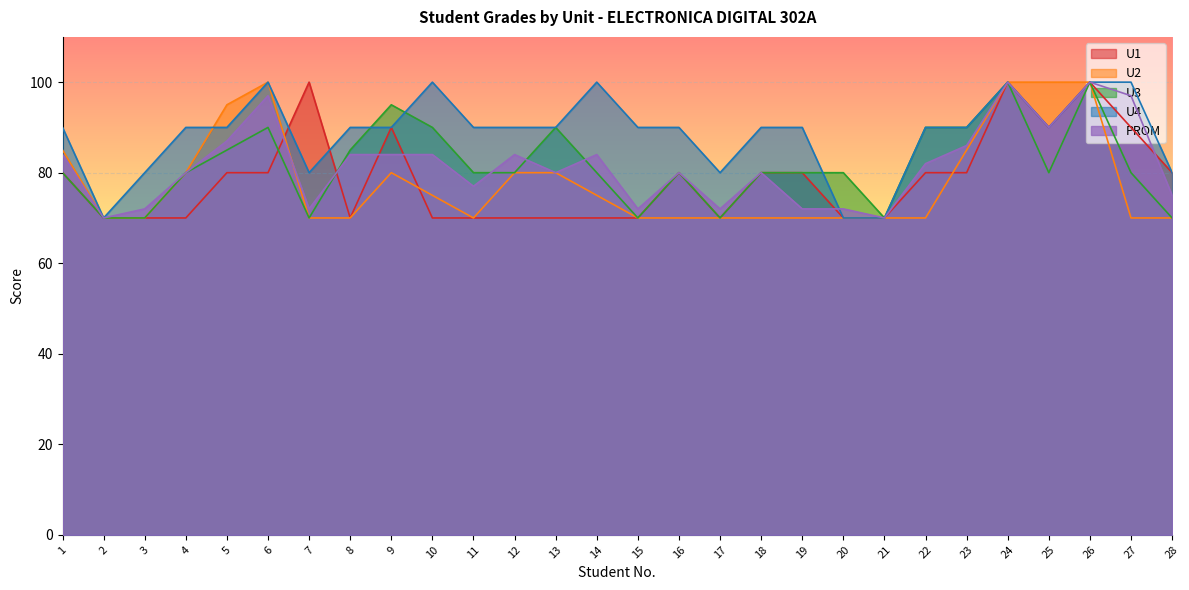

Which series has the largest total across all categories?

U4